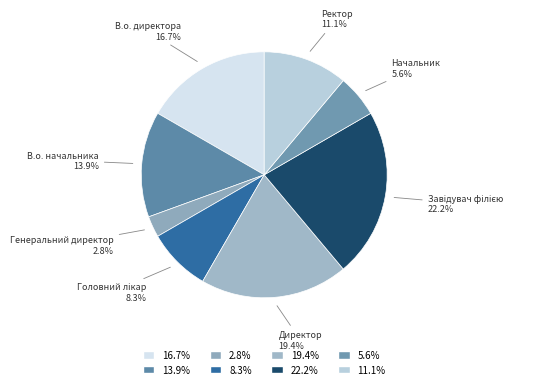

Do Начальник and В.о. начальника together represent more than half of the pie?

No